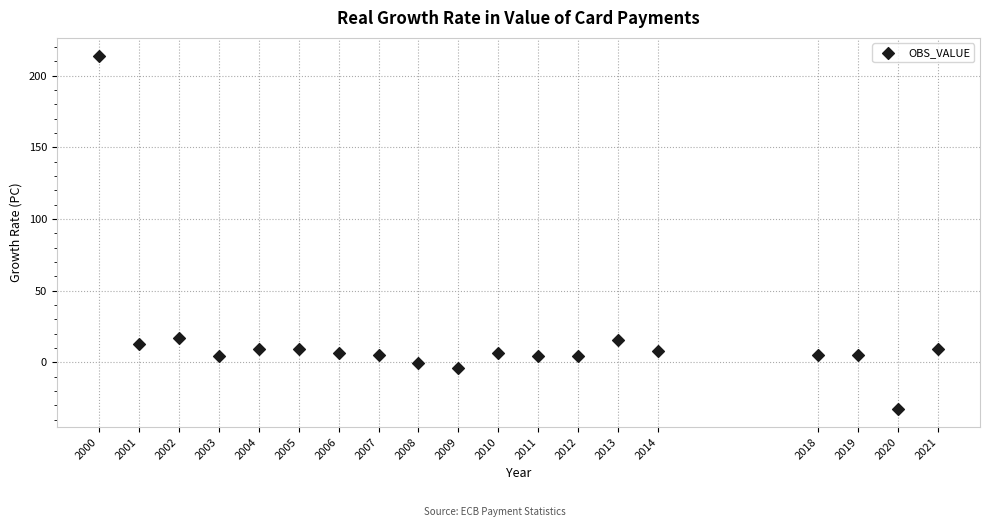

What is the range of X values (max minus min)?

21.0